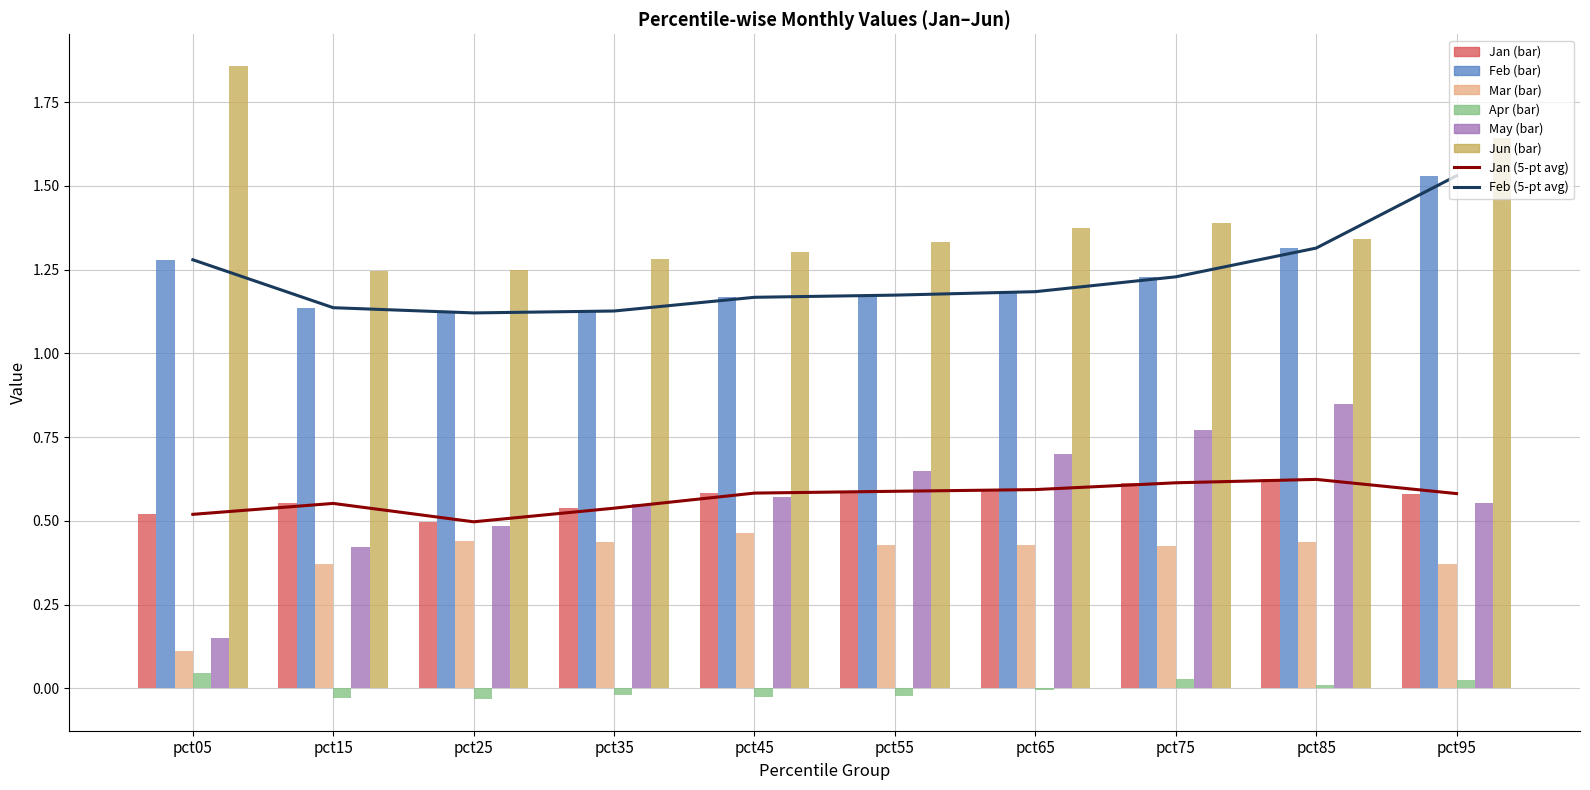

Which label corresponds to the smallest value in the chart?

pct25